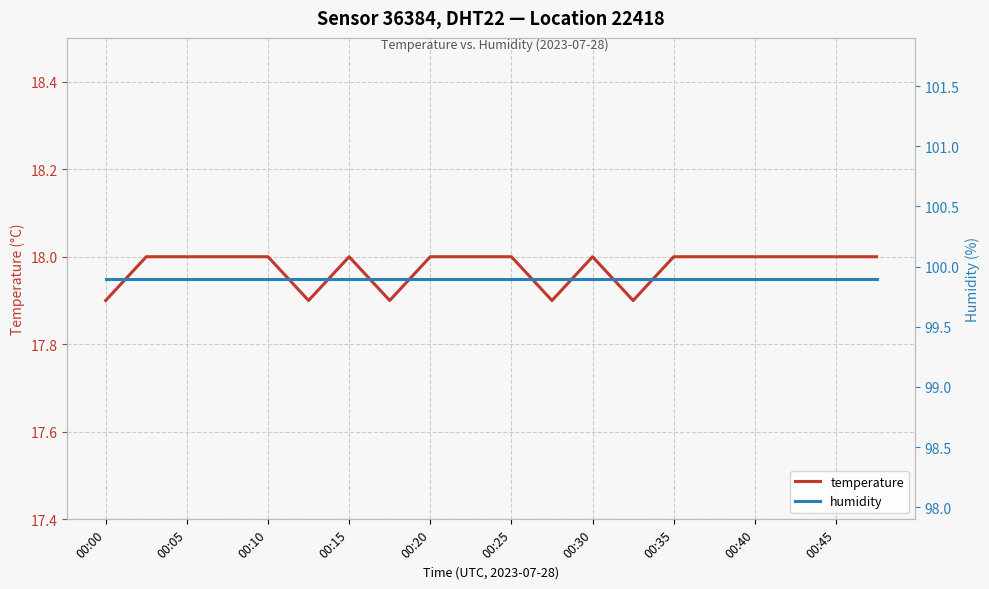

The temperature series shows 17.9 at 00:00. True or false?

True